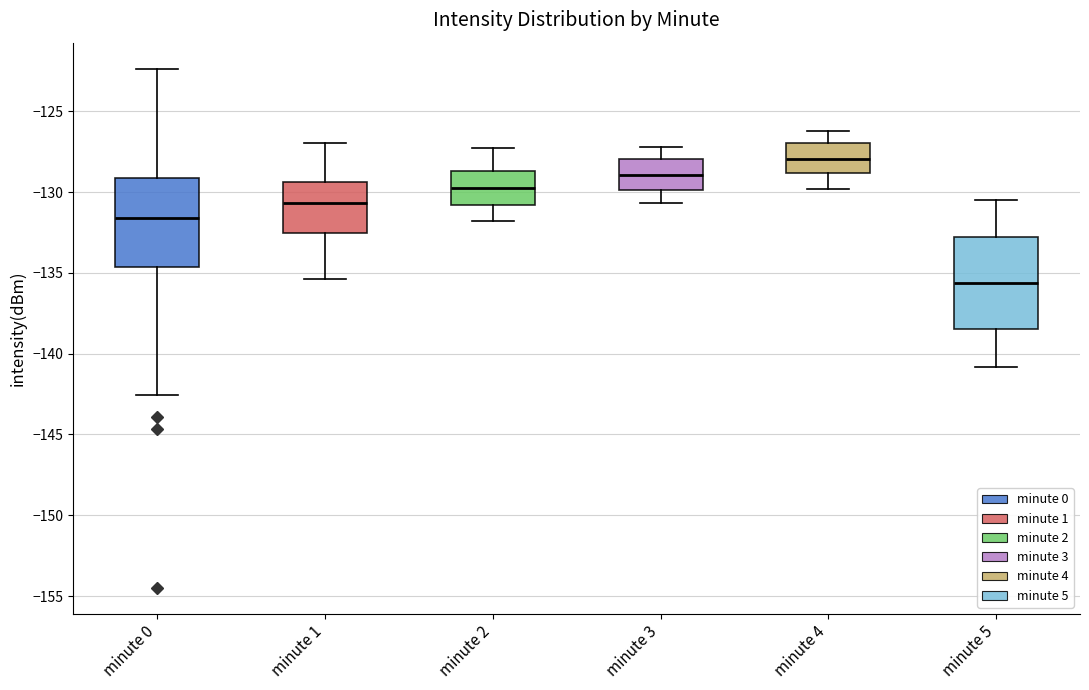

Which box's median line is the lowest?

minute 5